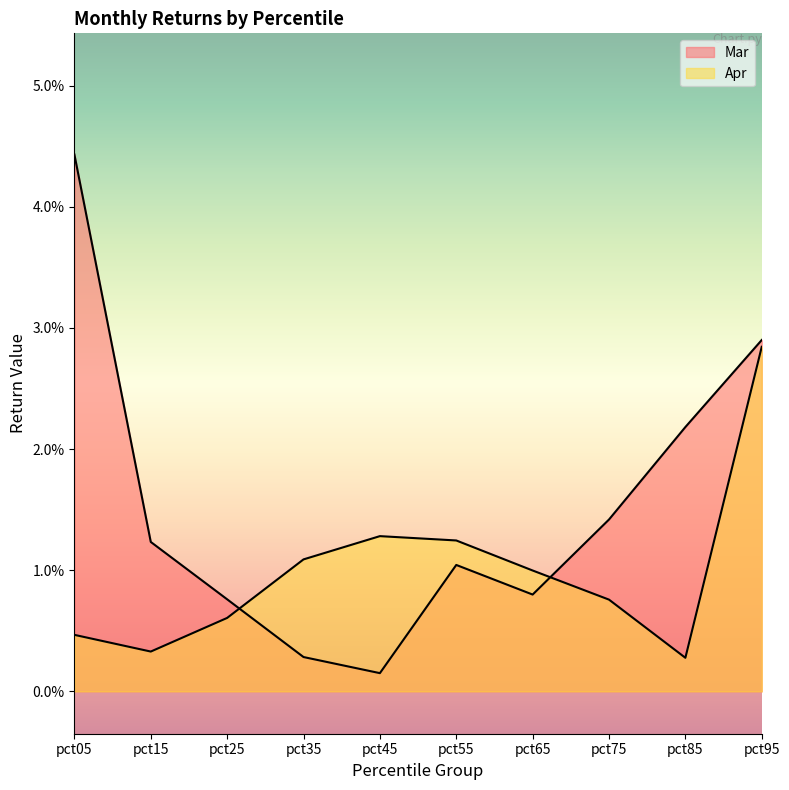

True or false: Apr has more than 2 points higher than both neighbors.

False